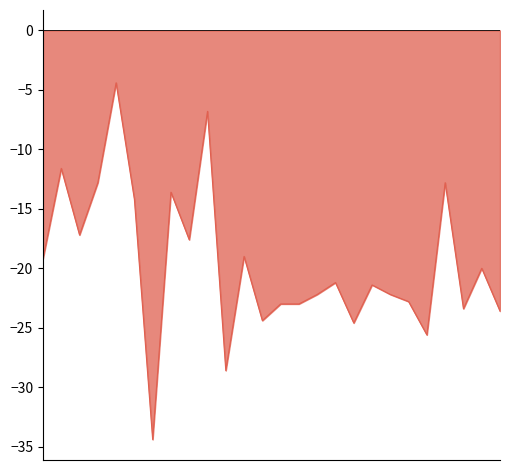

At which category does the chart reach its minimum across all series?

6